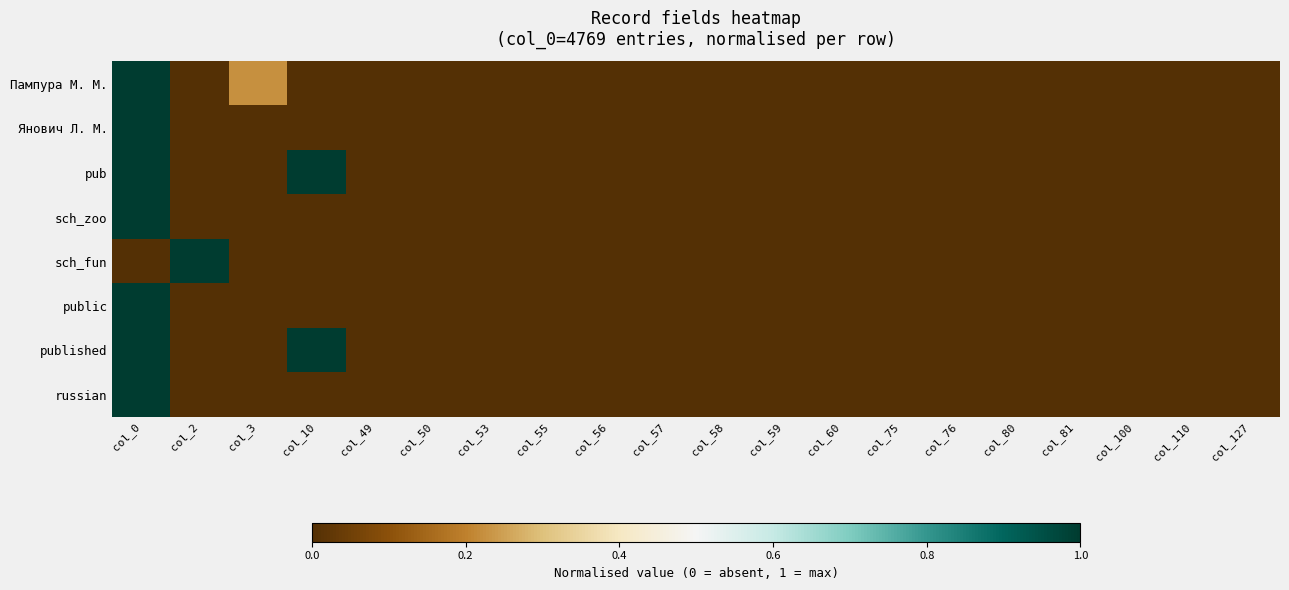

What is the maximum value shown in the chart?

1.0